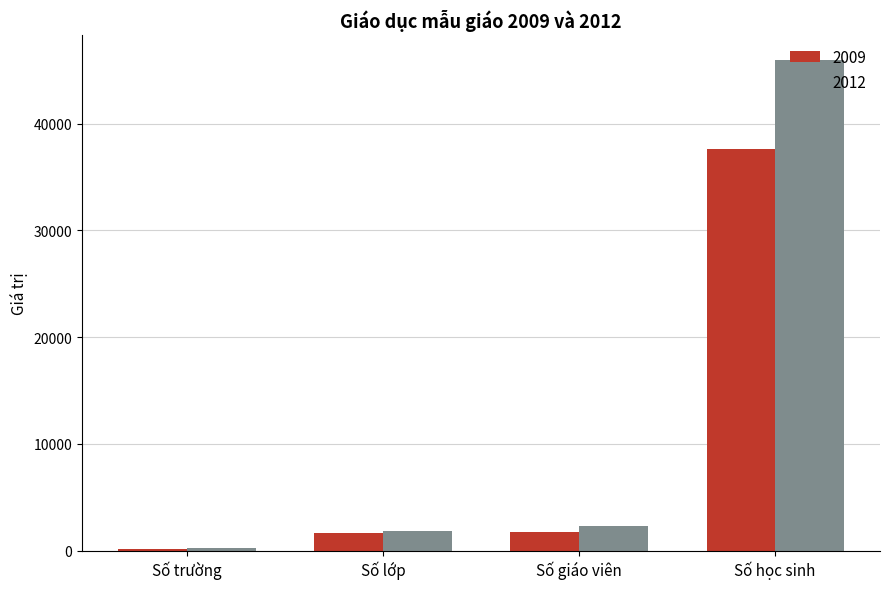

At Số học sinh, list the series in order from largest to smallest.

2012, 2009